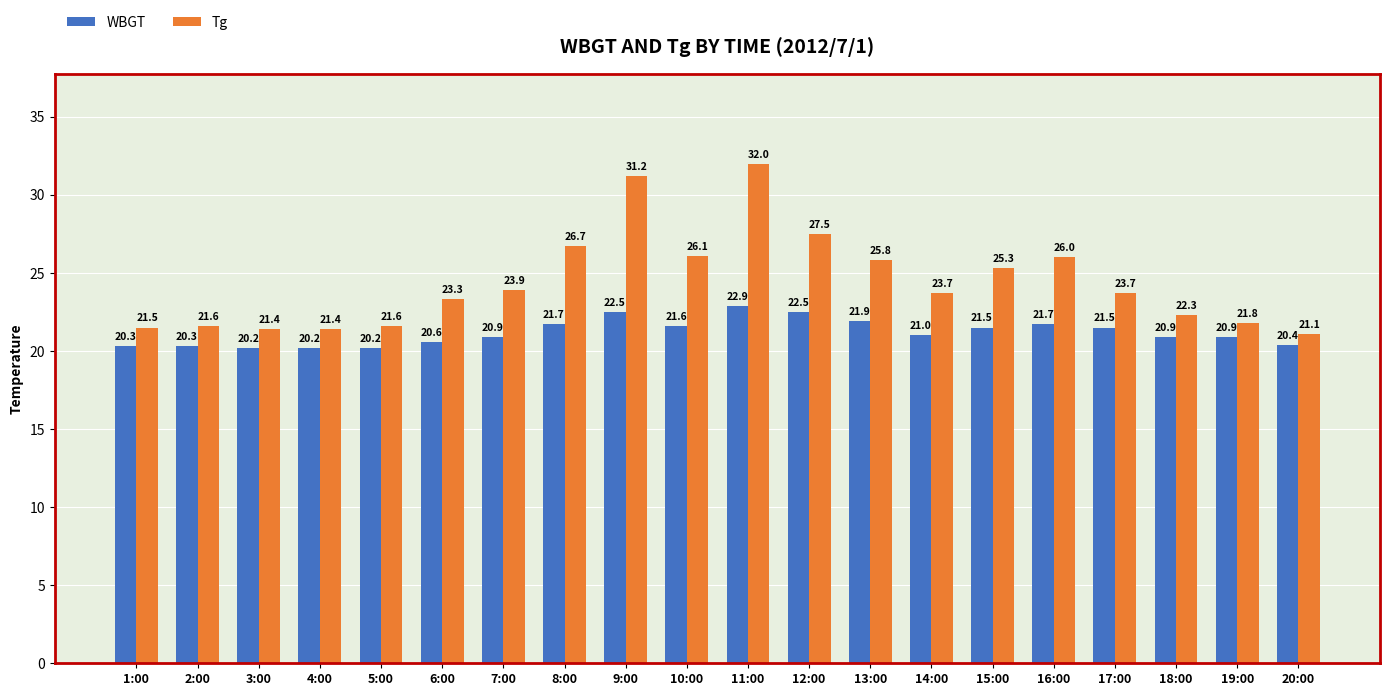

What is the greatest value displayed?

32.0